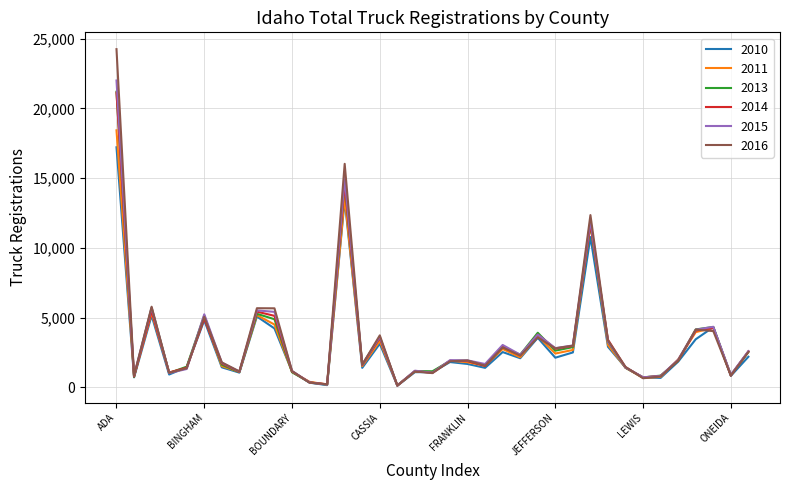

What is the maximum value shown in the chart?

24248